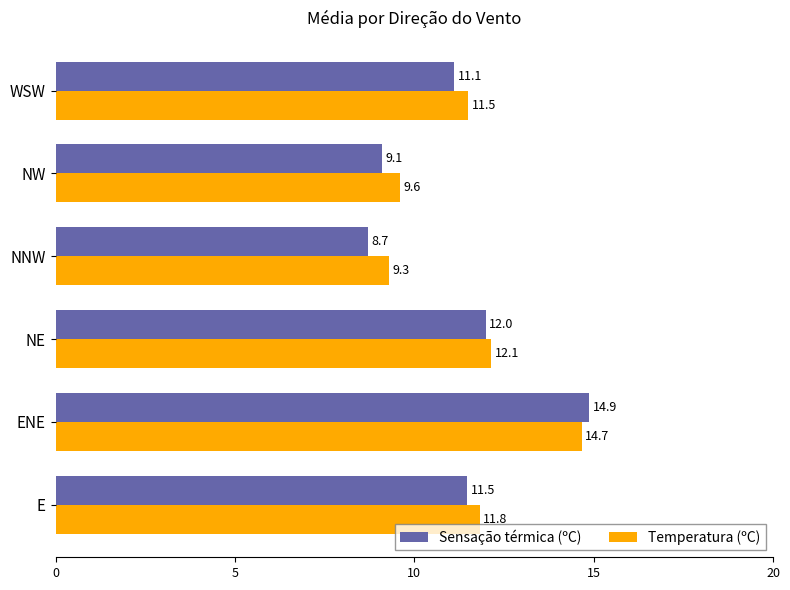

Is it true that Sensação térmica (ºC) equals 8.7 at NNW?

True